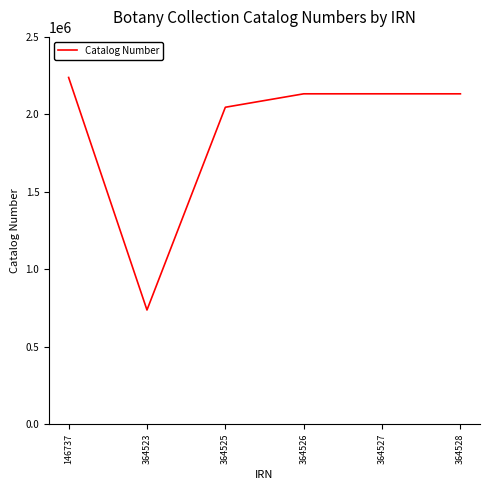

How many interior local peaks (higher than both neighbors) does the data have?

1